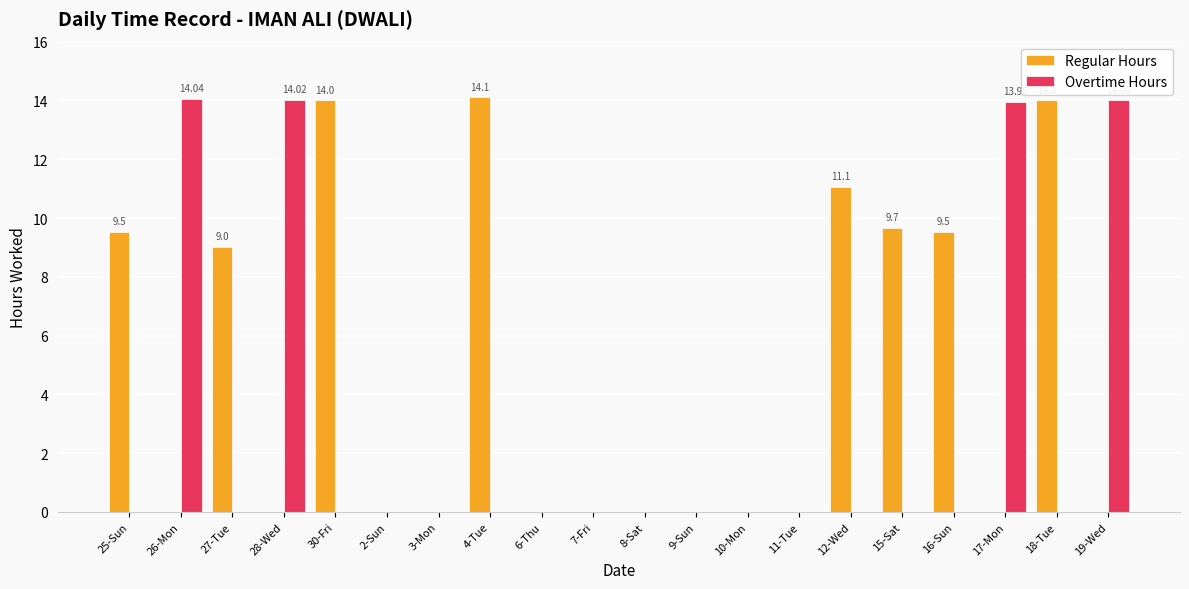

Which series has the largest total across all categories?

Regular Hours